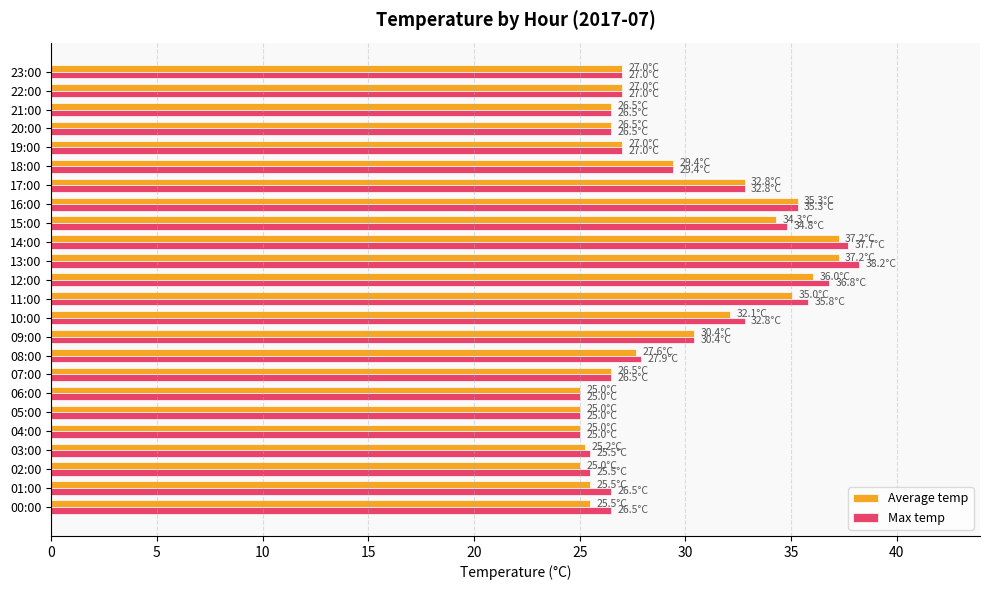

What are all the series names shown in the legend?

Average temp, Max temp